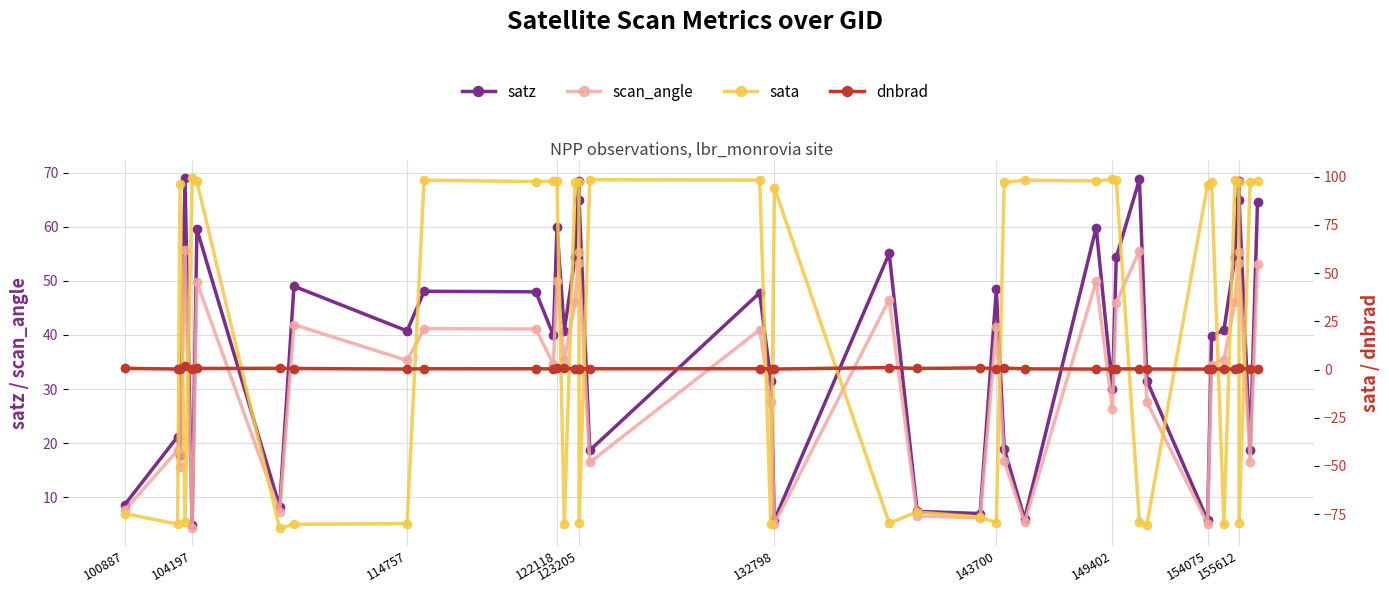

Is the value of dnbrad at 20 greater than the value of scan_angle at 27?

No